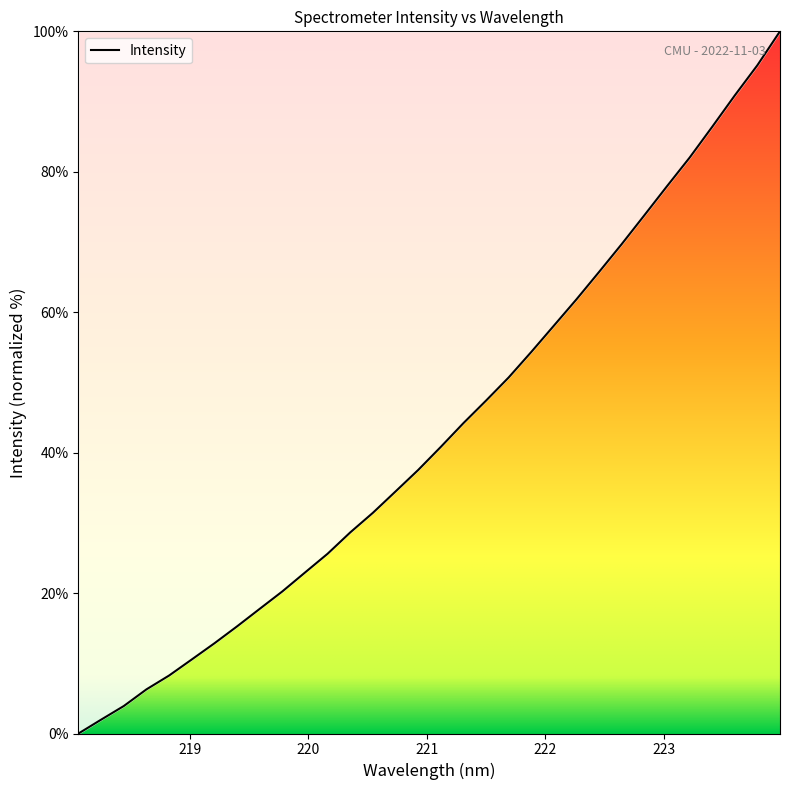

What is the greatest value displayed?

100.0